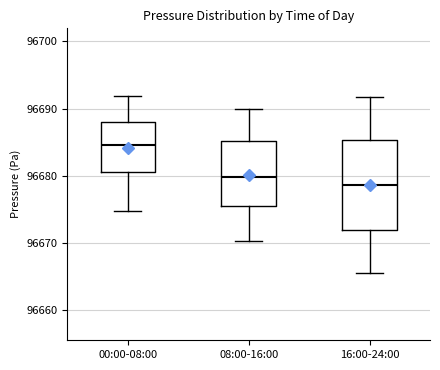

Reading left to right, transcribe this box plot: for each box, give where its median line is, the range the box spans, and where its two whiskers end, as read against the y-axis. The values are not printed on the chart, so give them approximately, as read against the axis.

00:00-08:00: median 96685, box 96681 to 96688, whiskers 96675 to 96692
08:00-16:00: median 96680, box 96676 to 96685, whiskers 96670 to 96690
16:00-24:00: median 96679, box 96672 to 96685, whiskers 96666 to 96692